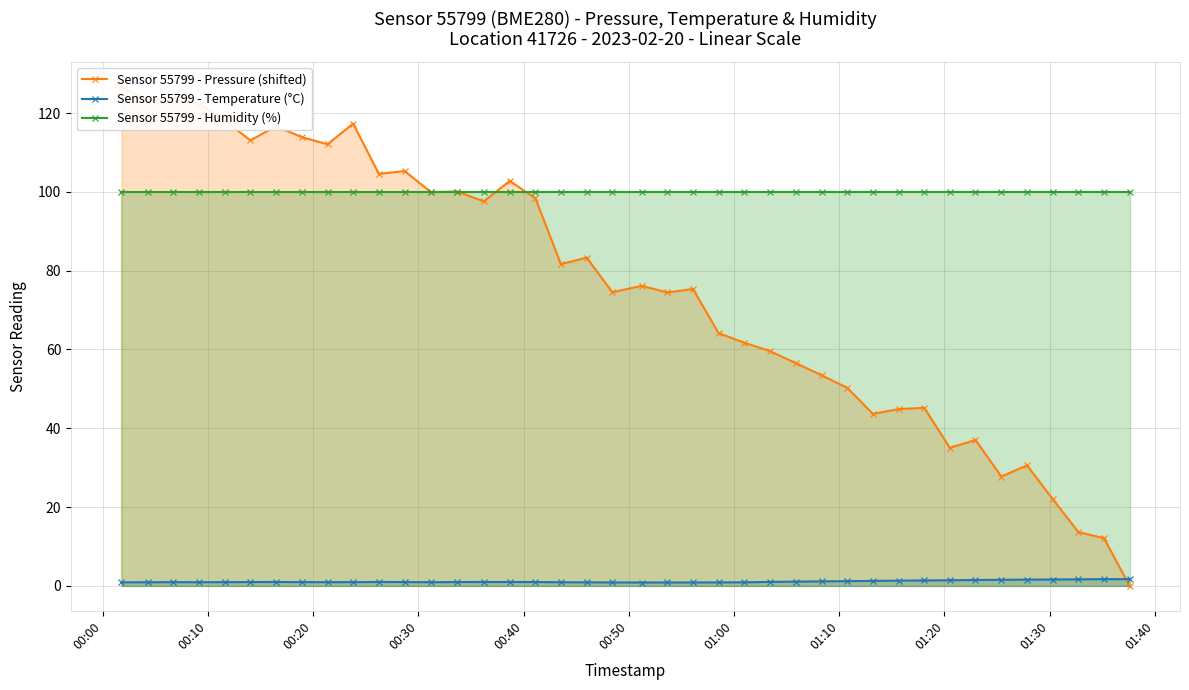

True or false: Sensor 55799 - Temperature (°C) and Sensor 55799 - Humidity (%) cross at least once.

False